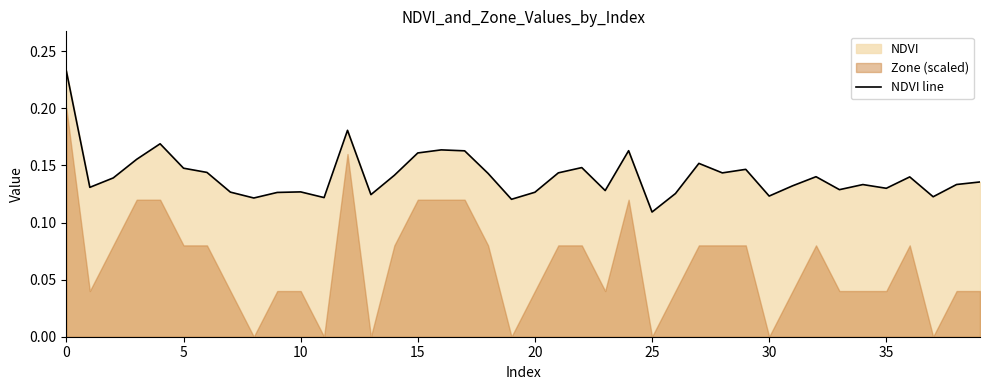

What is the label of the 10th point from the left?

9